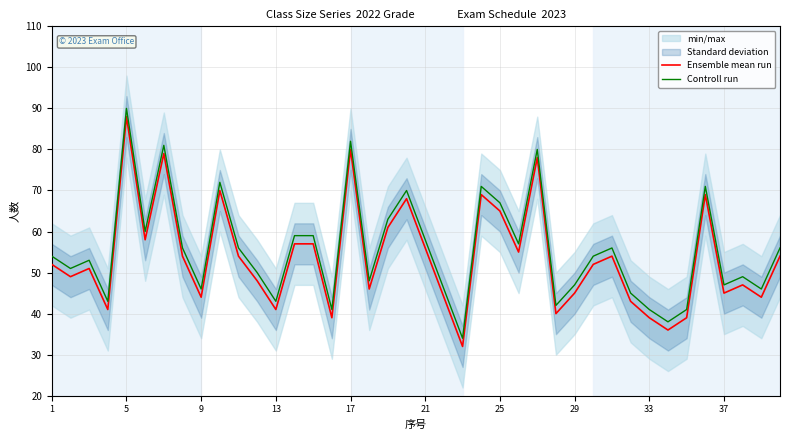

The value of Controll run at 17 is 26. True or false?

False